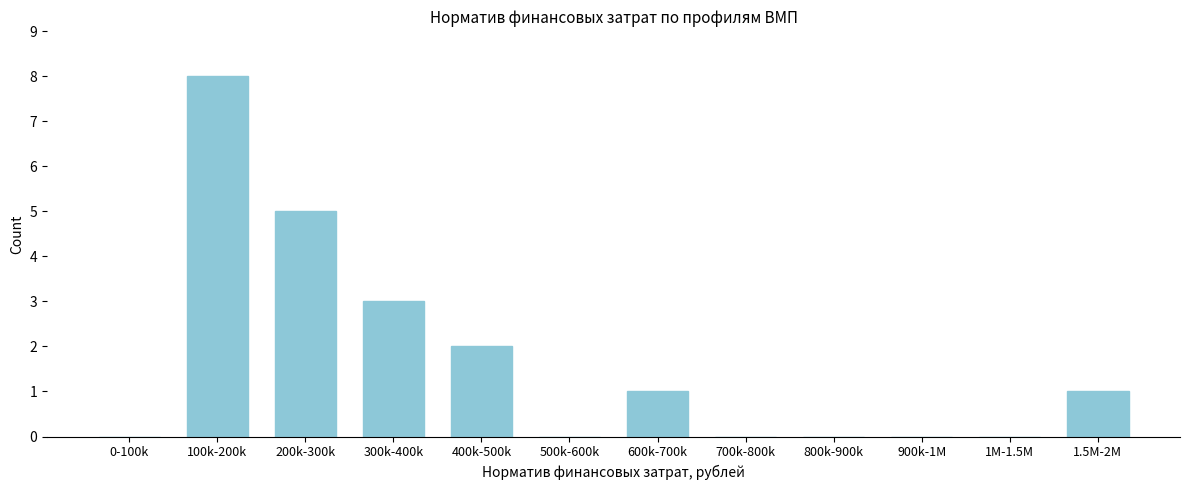

Reading left to right, extract all data points from this chart.

0-100k=0	100k-200k=8	200k-300k=5	300k-400k=3	400k-500k=2	500k-600k=0	600k-700k=1	700k-800k=0	800k-900k=0	900k-1M=0	1M-1.5M=0	1.5M-2M=1